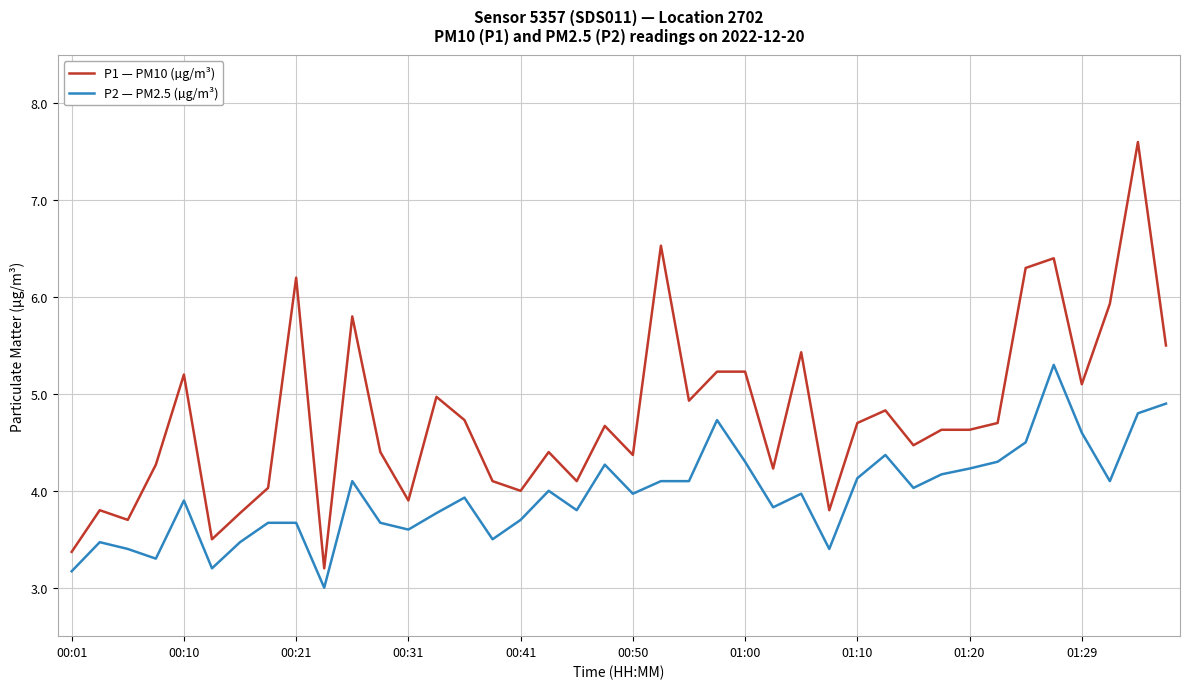

What is the maximum value shown in the chart?

7.6